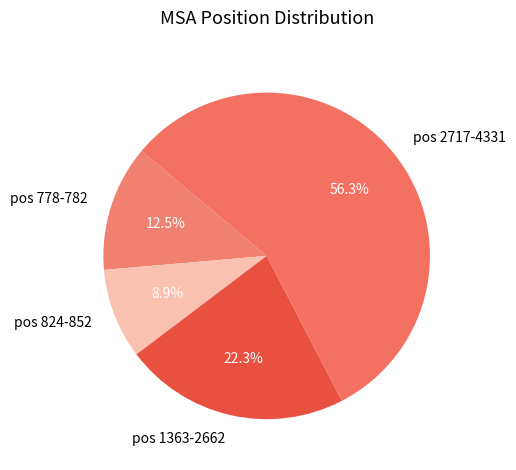

Rank the categories by value from highest to lowest.

pos 2717-4331, pos 1363-2662, pos 778-782, pos 824-852